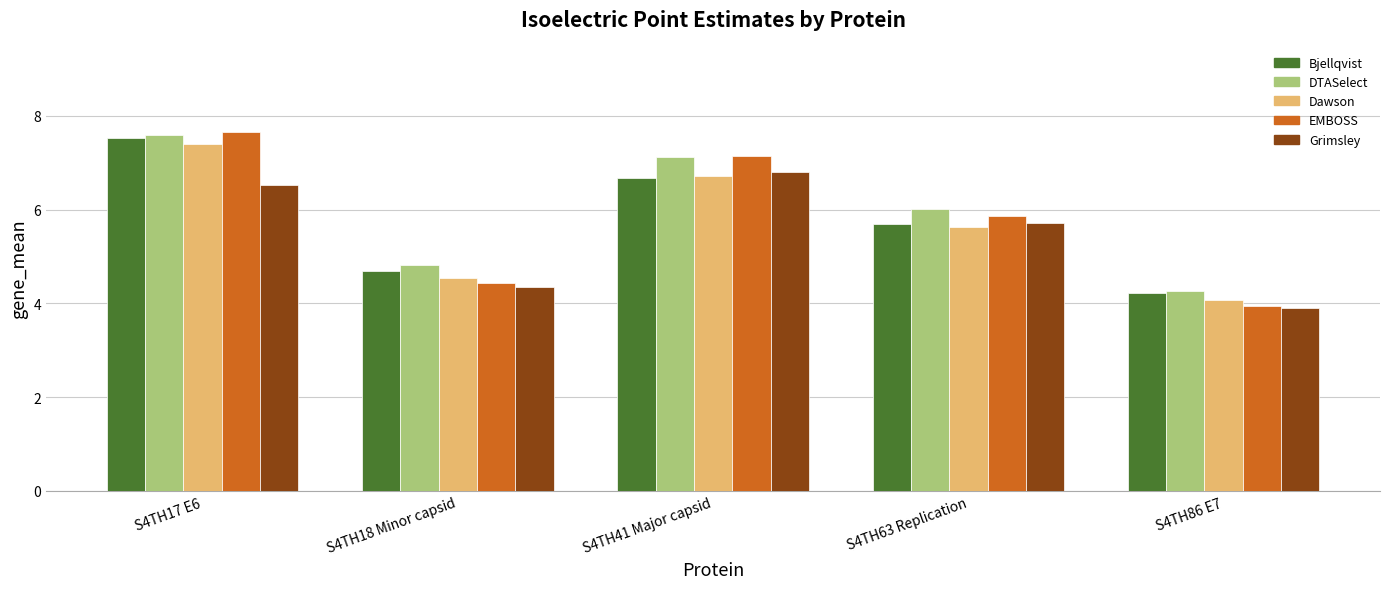

The Dawson series shows 4.5 at S4TH18 Minor capsid. True or false?

True